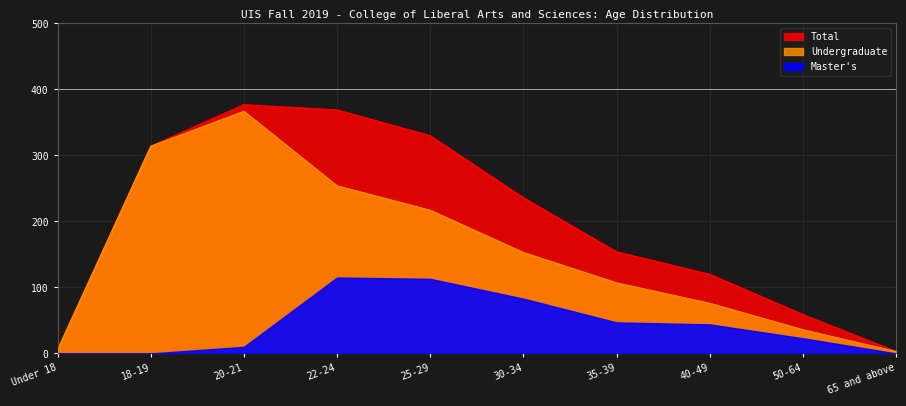

The Master's series shows 0 at 65 and above. True or false?

True